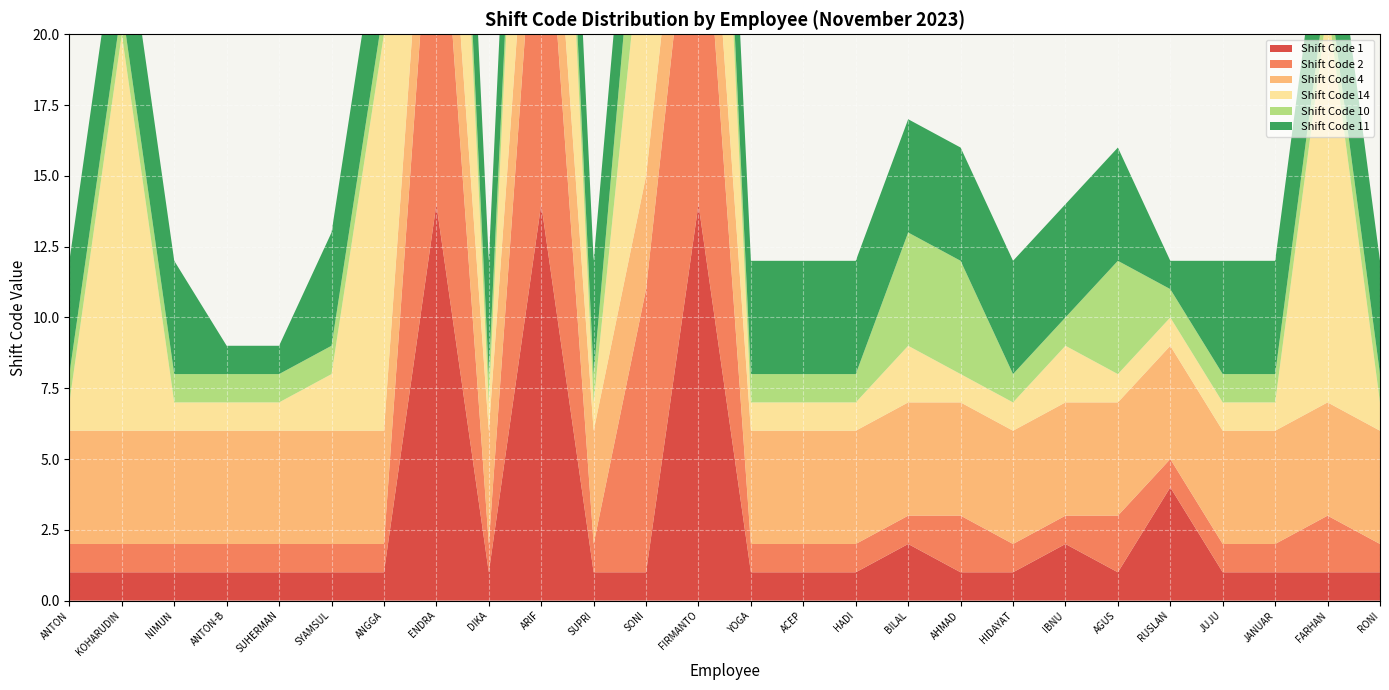

Reading right to left, what are all the values shown in this chart?

Shift Code 1: 1	1	1	1	4	1	2	1	1	2	1	1	1	14	1	1	14	1	14	1	1	1	1	1	1	1
Shift Code 2: 1	2	1	1	1	2	1	1	2	1	1	1	1	14	10	1	14	1	14	1	1	1	1	1	1	1
Shift Code 4: 4	4	4	4	4	4	4	4	4	4	4	4	4	4	4	4	4	4	4	4	4	4	4	4	4	4
Shift Code 14: 1	14	1	1	1	1	2	1	1	2	1	1	1	14	10	1	14	1	14	14	2	1	1	1	14	1
Shift Code 10: 1	1	1	1	1	4	1	1	4	4	1	1	1	1	4	1	1	1	1	1	1	1	1	1	1	1
Shift Code 11: 4	4	4	4	1	4	4	4	4	4	4	4	4	4	4	4	4	4	4	4	4	1	1	4	4	4